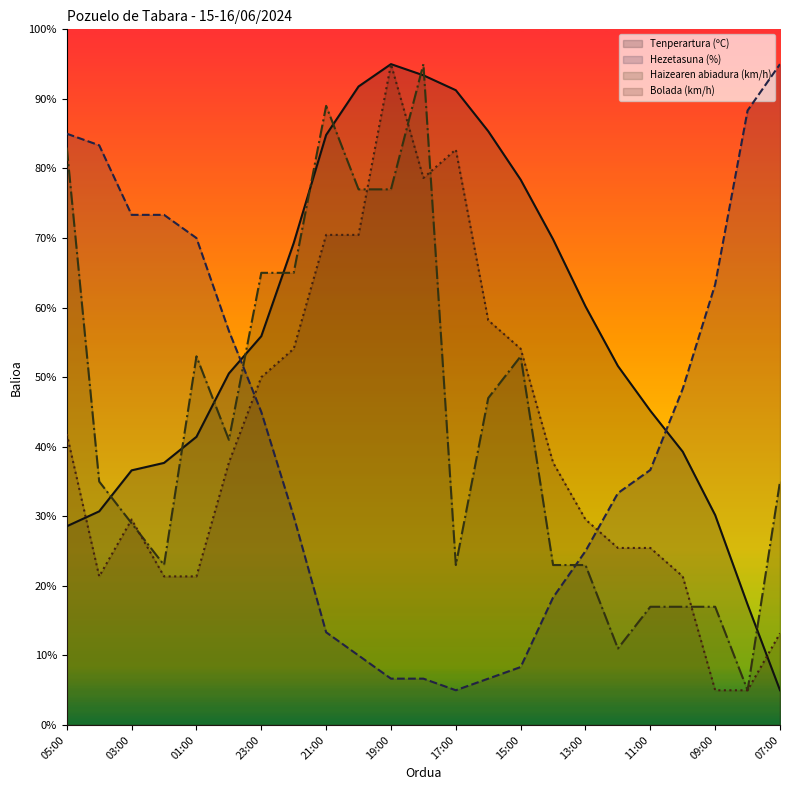

How many times do Bolada (km/h) and Hezetasuna (%) cross each other?

2